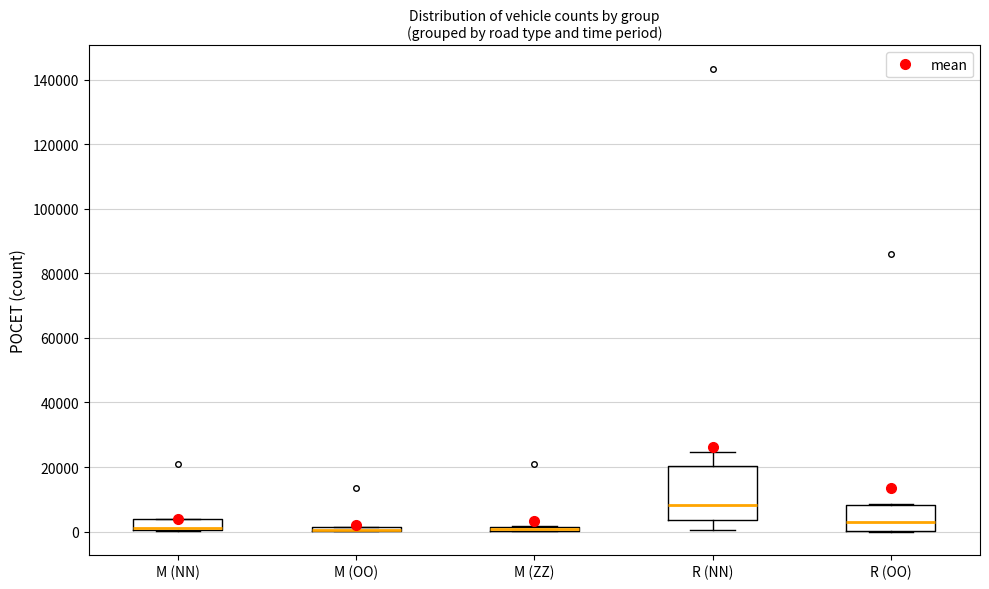

Comparing the boxes themselves (not the whiskers), which one is the tallest?

R (NN)